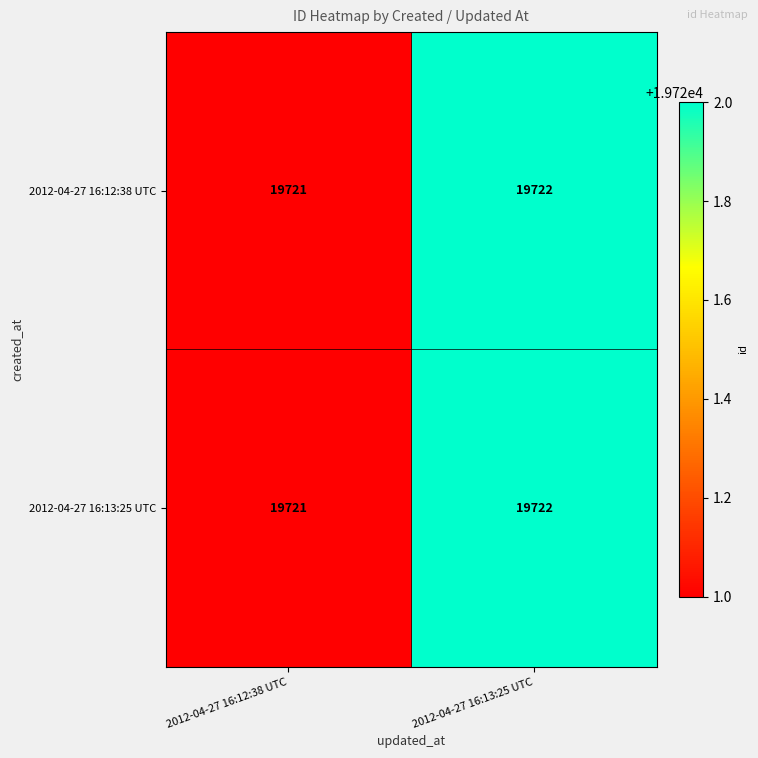

Rank the categories by 2012-04-27 16:13:25 UTC value from highest to lowest.

2012-04-27 16:13:25 UTC, 2012-04-27 16:12:38 UTC